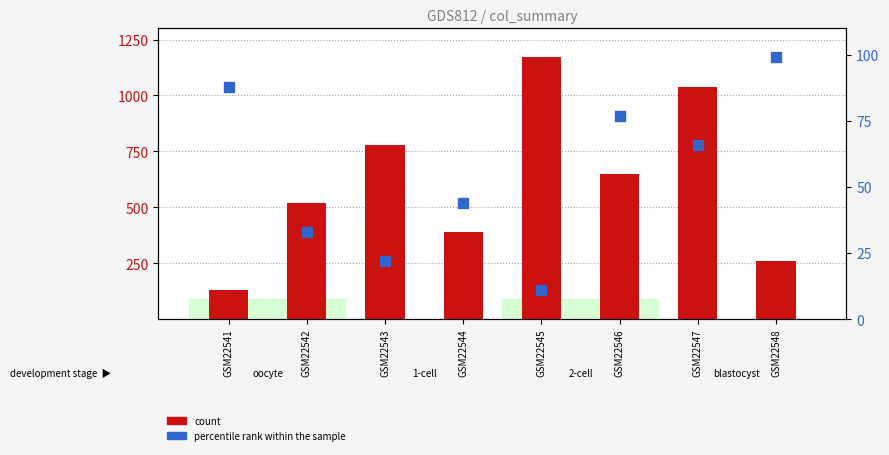

Which series contains the lowest Y value?

percentile rank within the sample